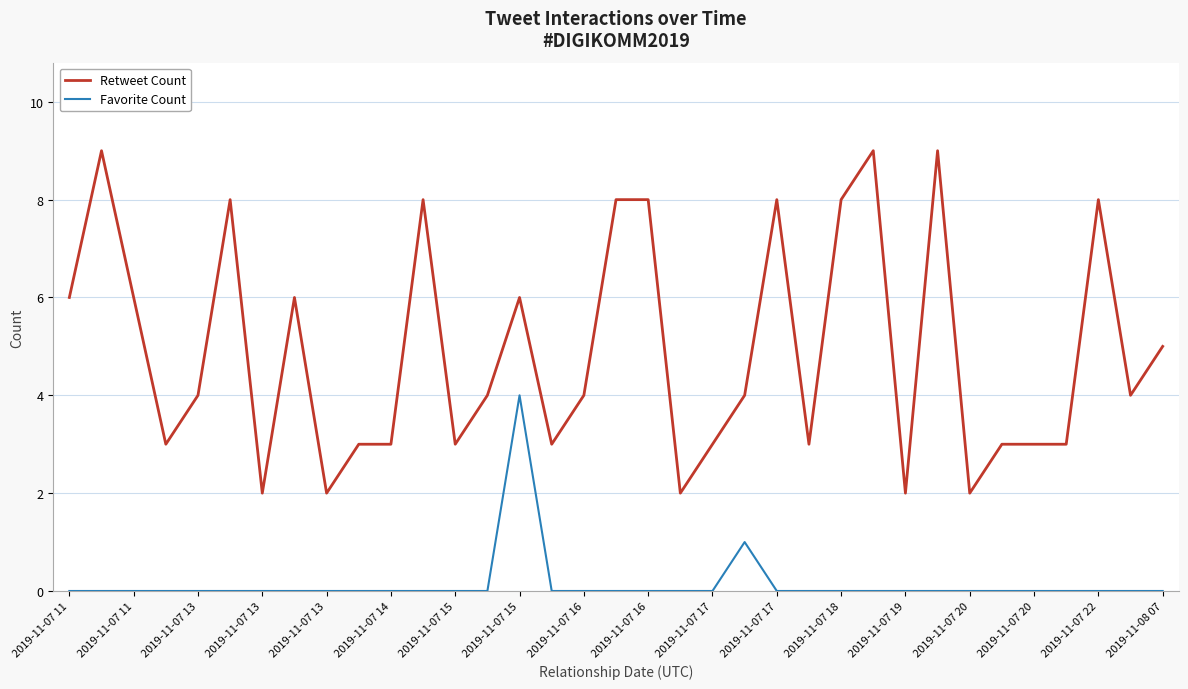

True or false: Retweet Count and Favorite Count intersect in this chart.

False